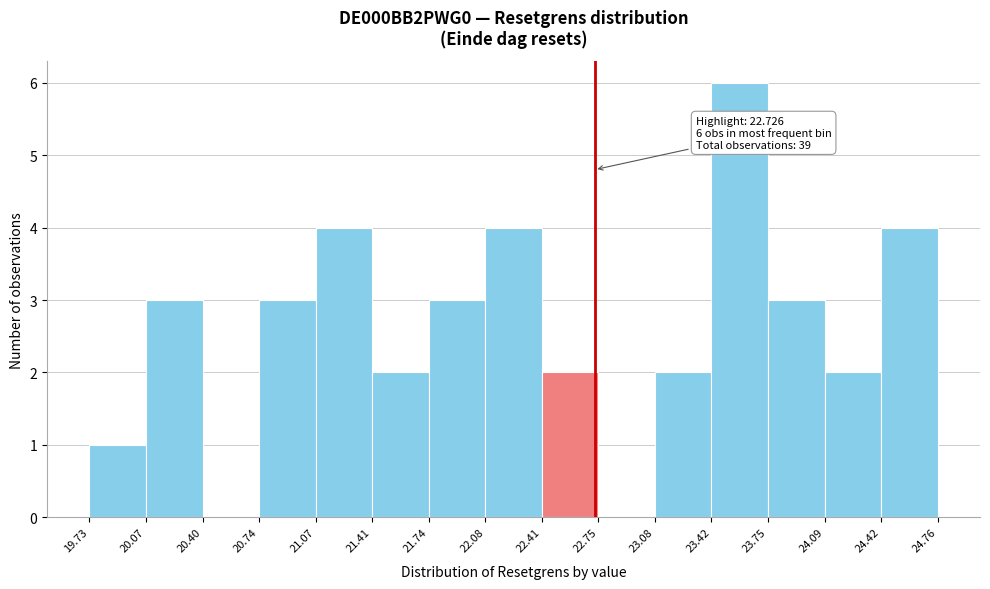

Over which range of the x-axis is the bar tallest?

23.42 to 23.75